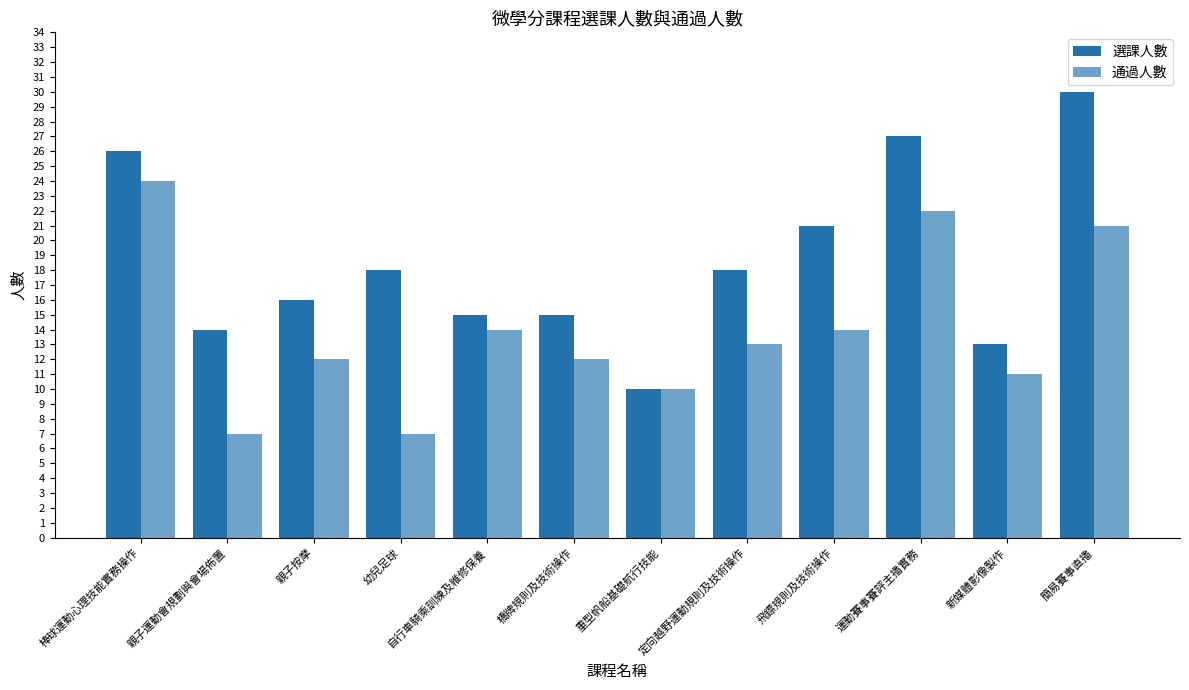

At which category is the sum across all series the highest?

簡易賽事直播